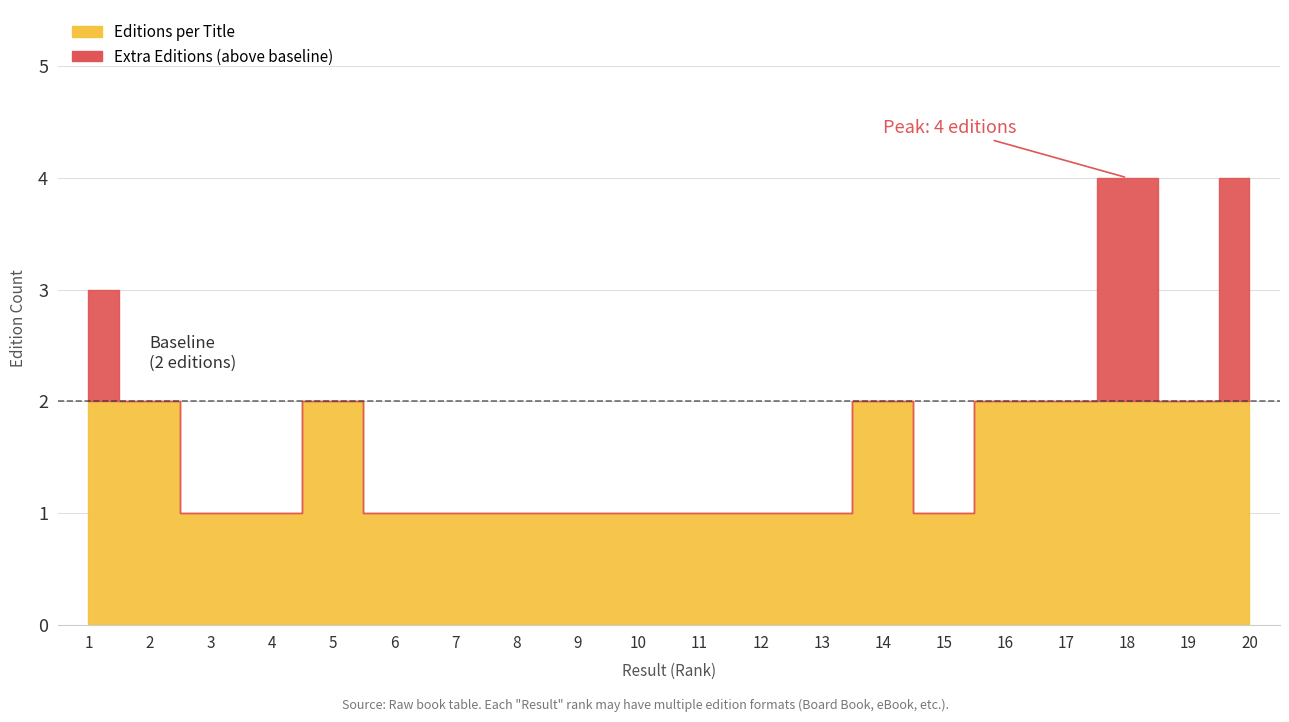

Is it true that the value at 14 is 4?

False